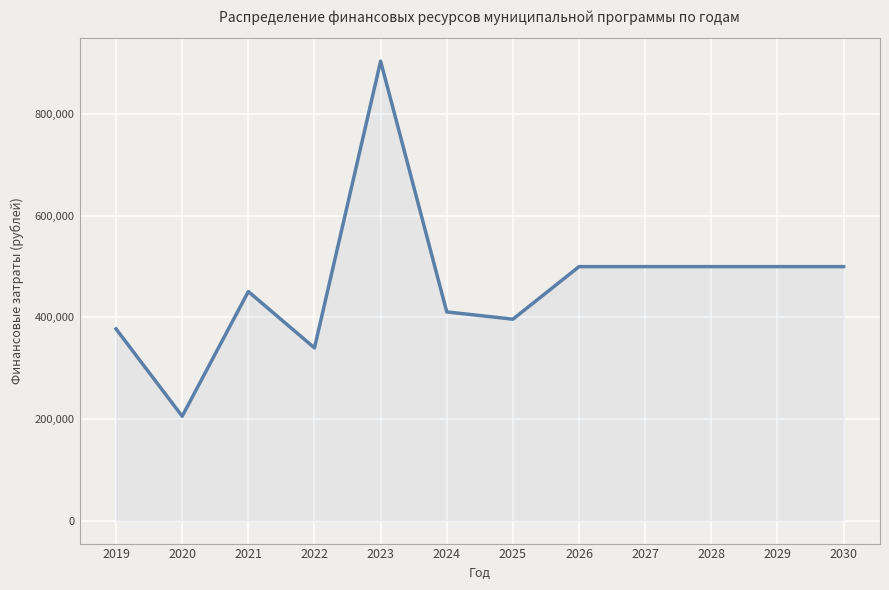

What is the smallest value displayed?

205500.0